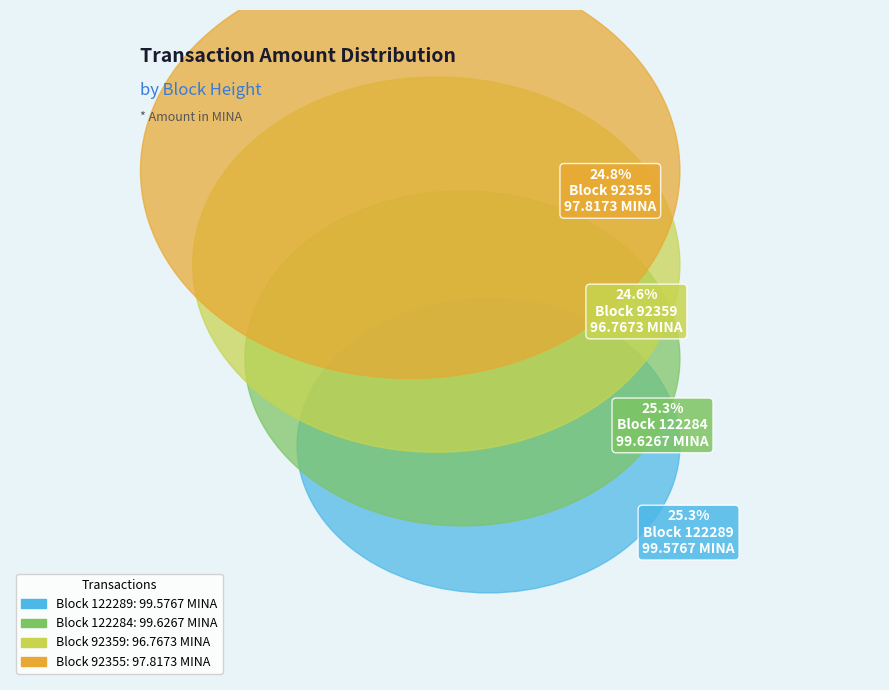

Which slice is the smallest?

92359